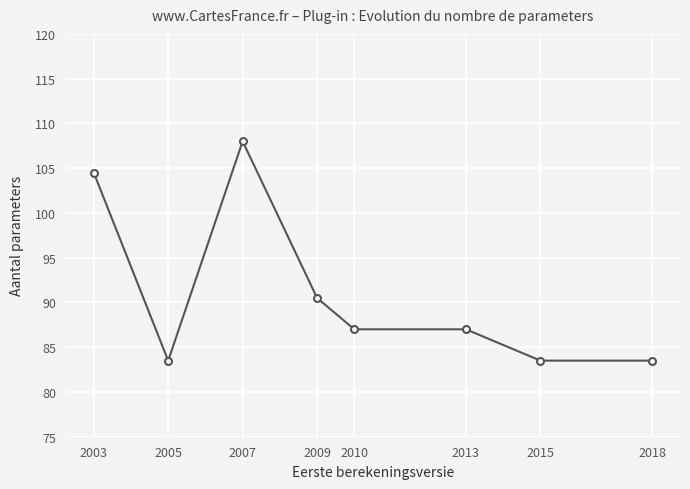

What value does the data have at 2018?

83.5